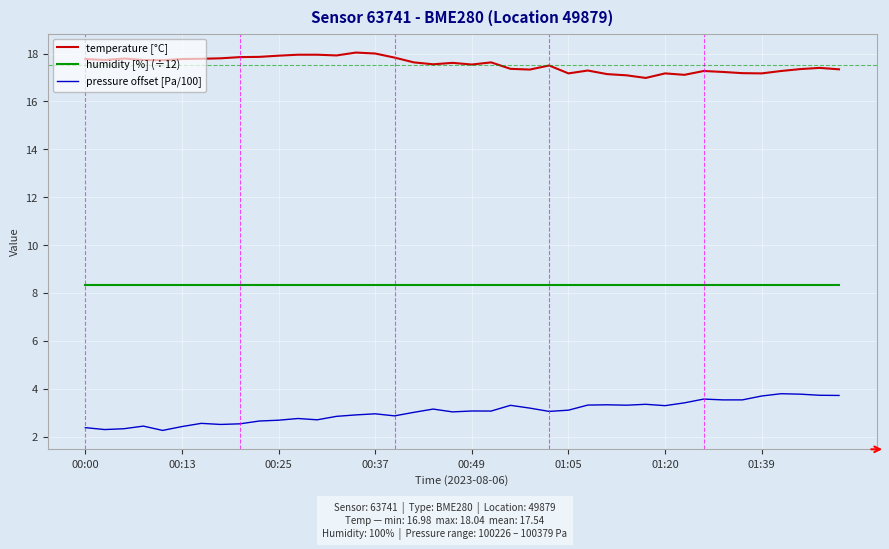

What is the difference between the maximum and minimum values in the temperature [°C] series?

1.1